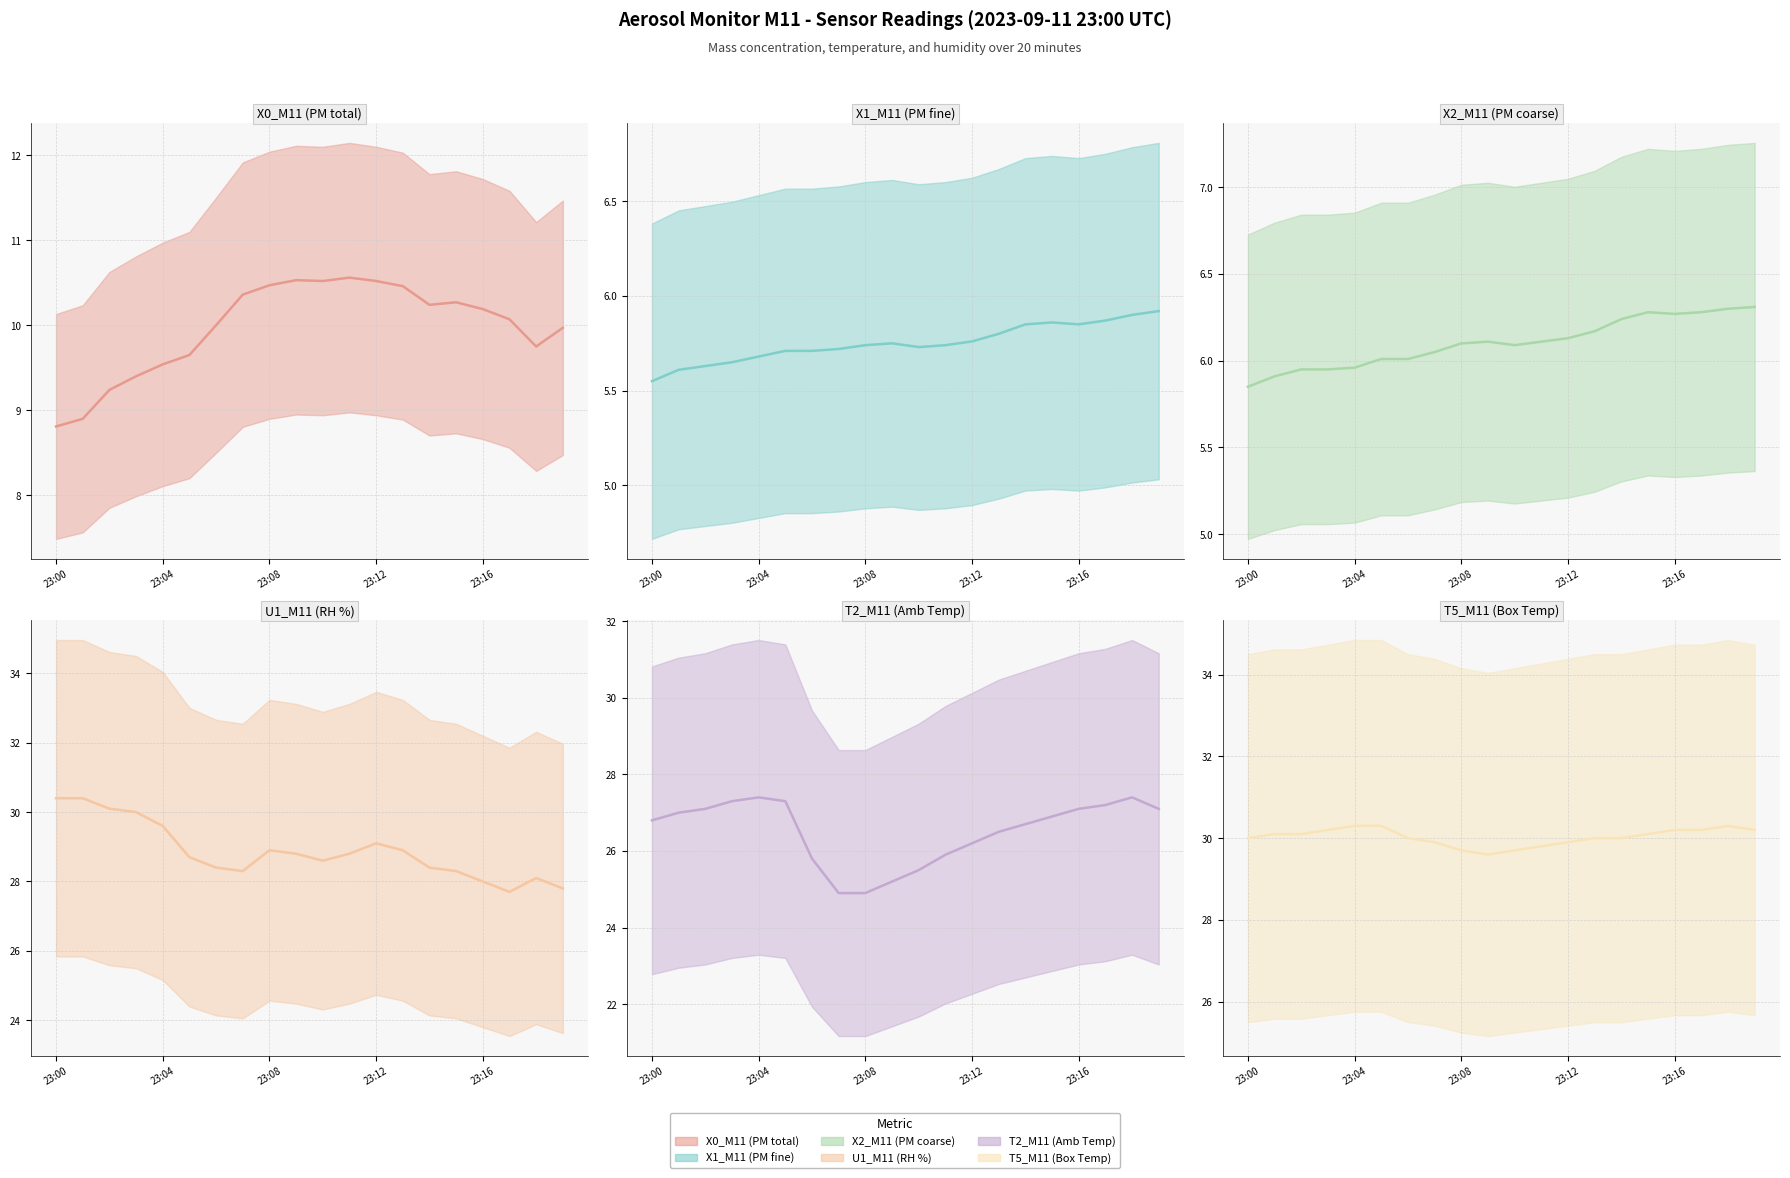

Rank the categories by X1_M11 (PM fine) value from lowest to highest.

23:00, 23:01, 23:02, 23:03, 23:04, 23:05, 23:06, 23:07, 23:10, 23:08, 23:11, 23:09, 23:12, 23:13, 23:14, 23:16, 23:15, 23:17, 23:18, 23:19